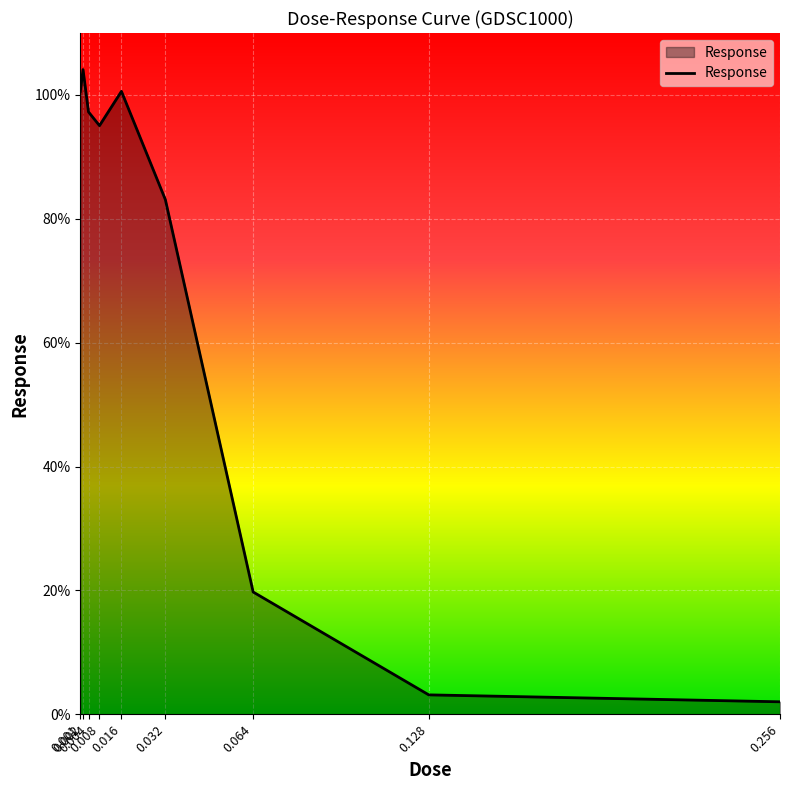

What is the difference between the maximum and minimum values?

102.1